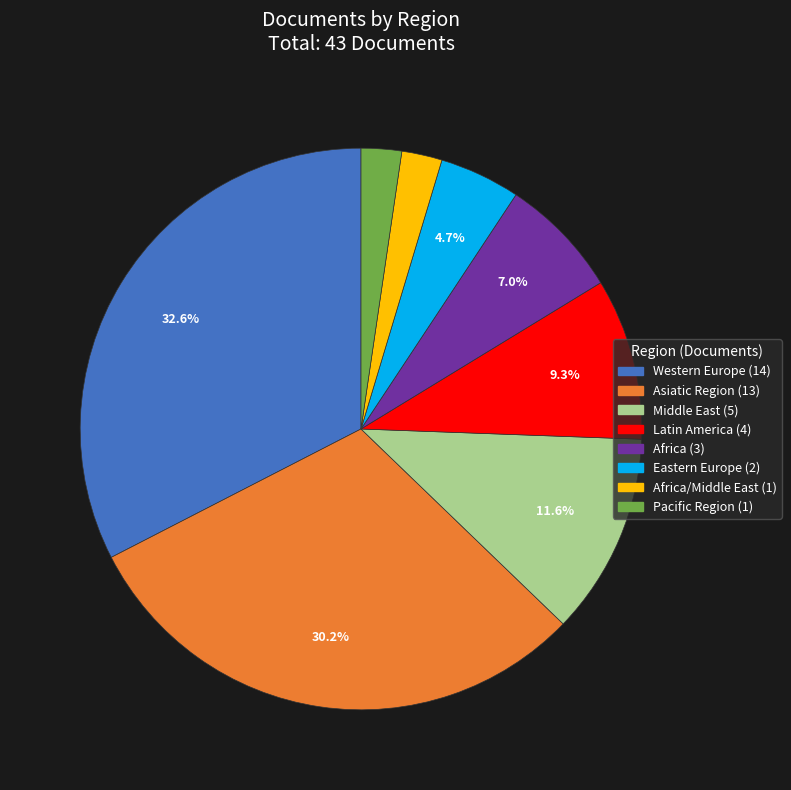

Is there a majority slice in this chart?

No